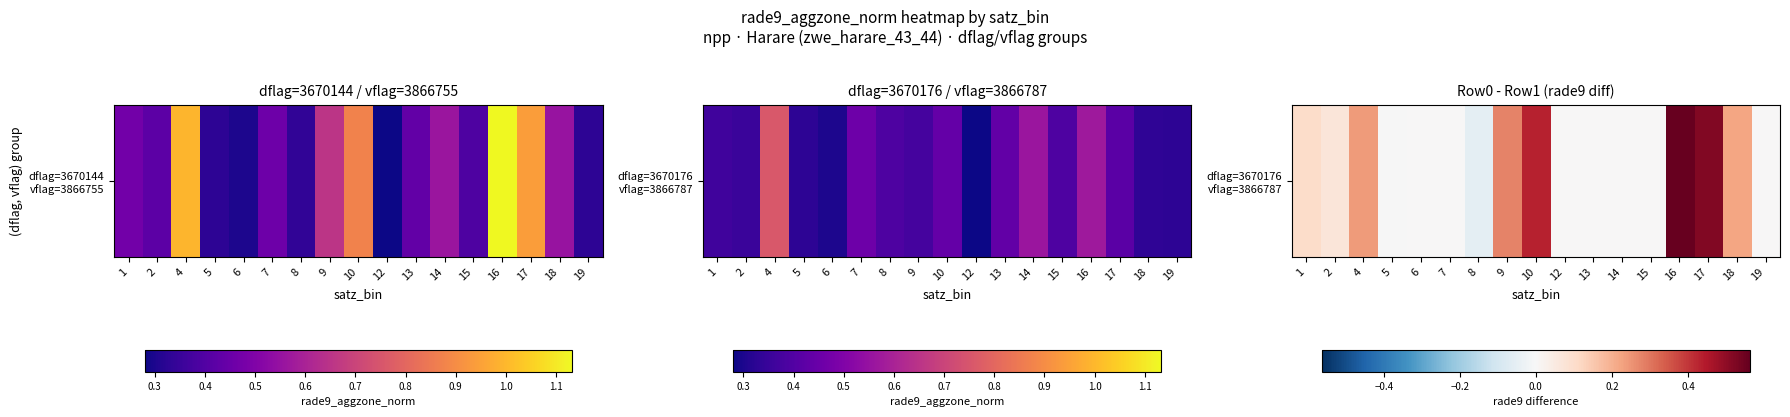

Reading left to right, list all the values displayed in this chart.

1=0.1	2=0.1	4=0.2	5=-0.0	6=0.0	7=0.0	8=-0.1	9=0.3	10=0.4	12=0.0	13=0.0	14=0.0	15=0.0	16=0.6	17=0.5	18=0.2	19=0.0